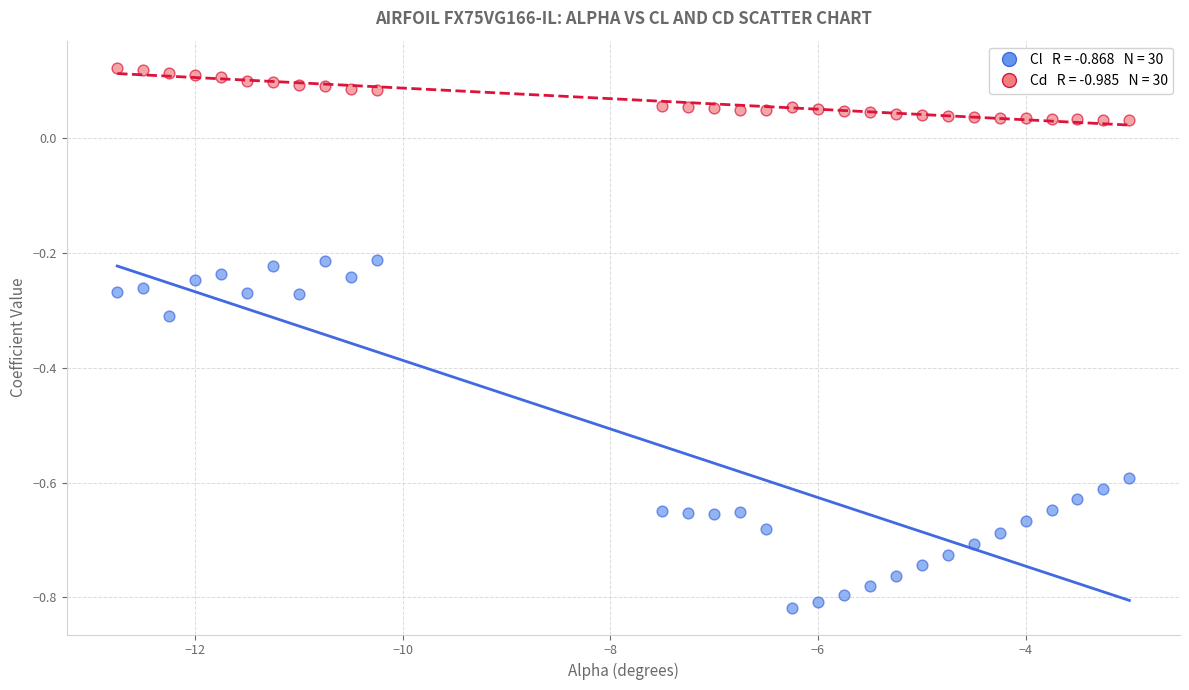

Across all data points, what is the range of Y values (max minus min)?

0.9